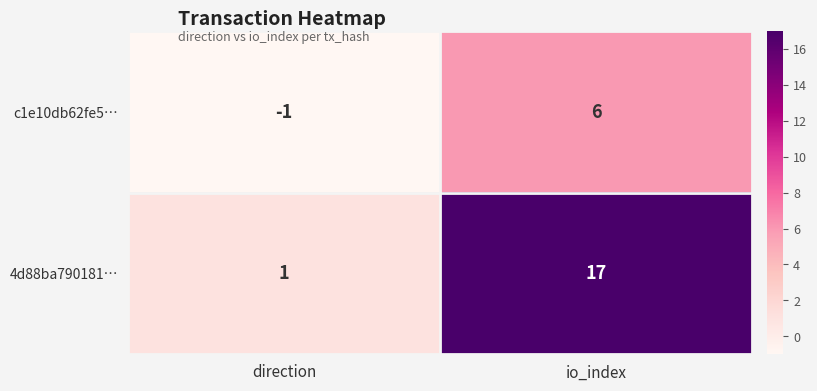

Is it true that c1e10db62fe5… equals 9 at io_index?

False